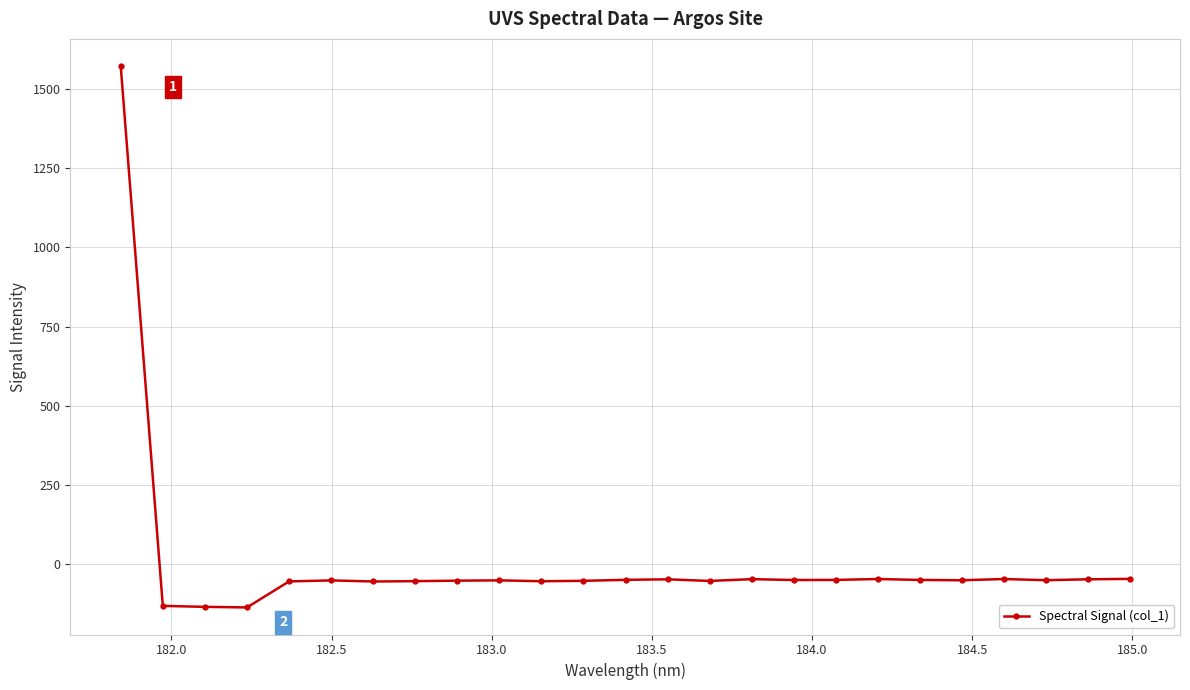

What is the minimum value shown in the chart?

-135.6